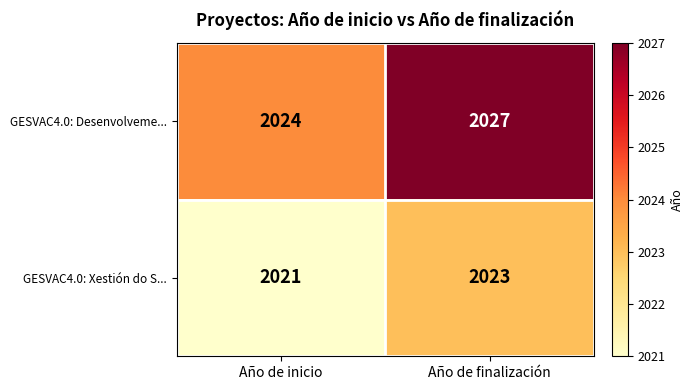

At which category is the sum across all series the highest?

Año de finalización